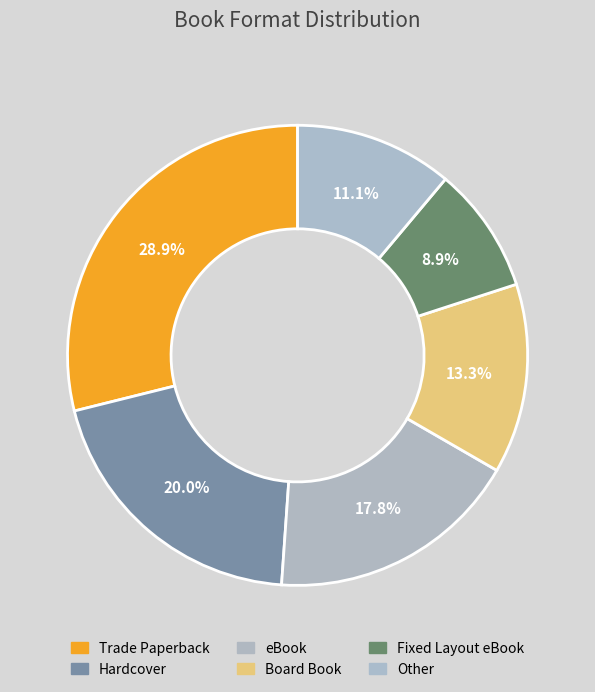

Is it true that Hardcover is 20% of the pie?

True